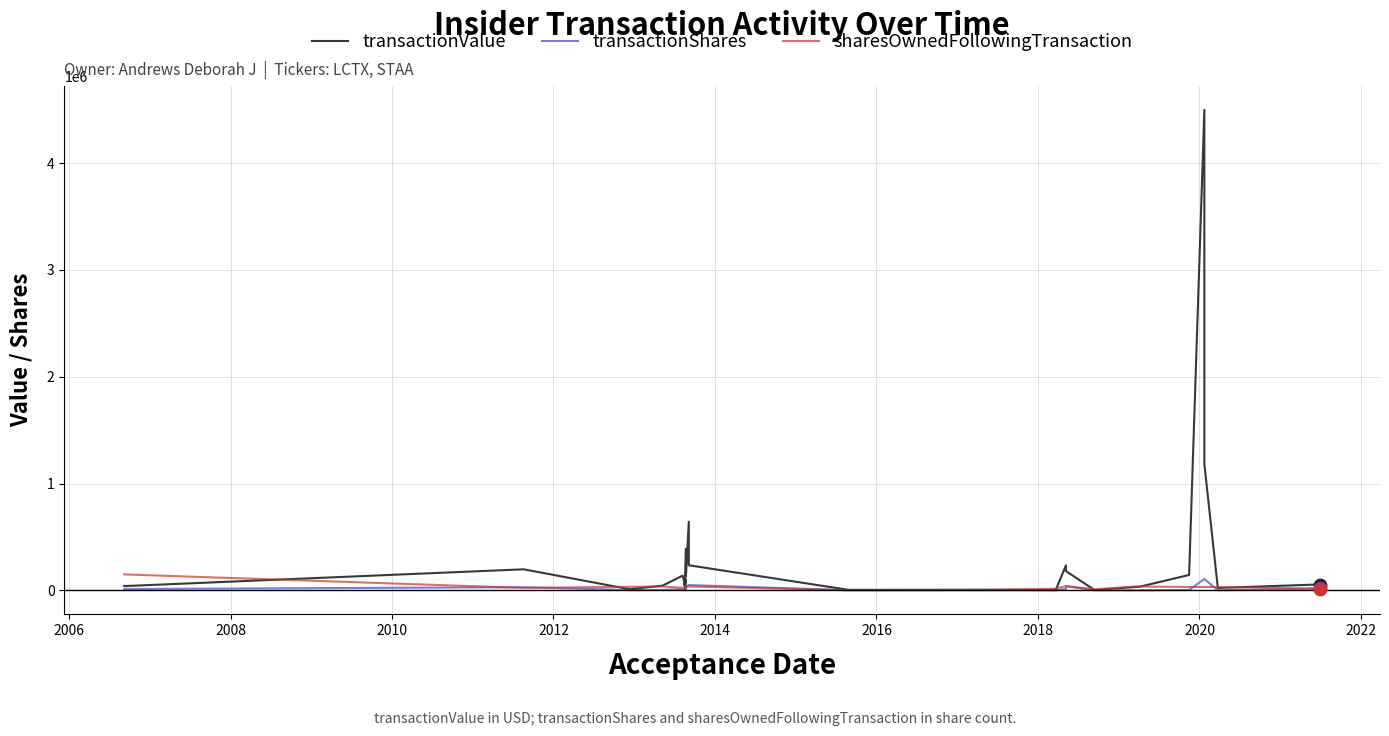

What are all the series names shown in the legend?

transactionValue, transactionShares, sharesOwnedFollowingTransaction